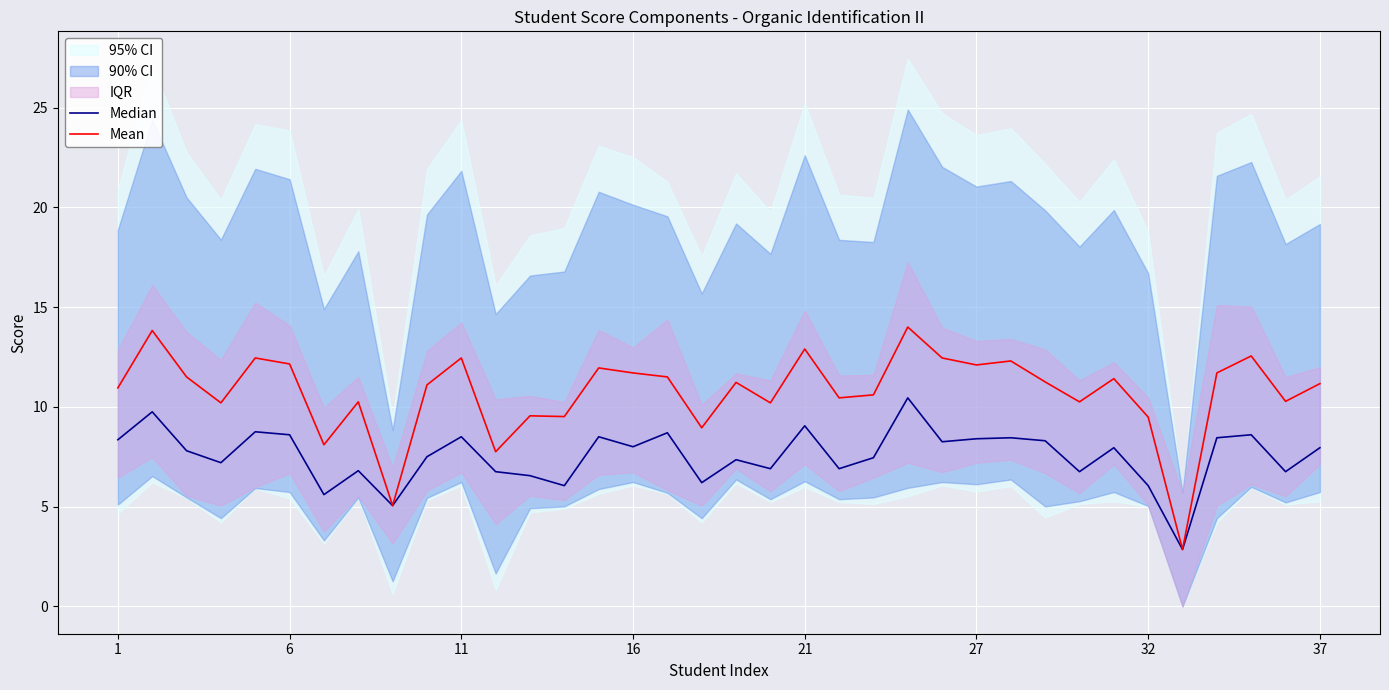

Which series has the largest total across all categories?

Mean